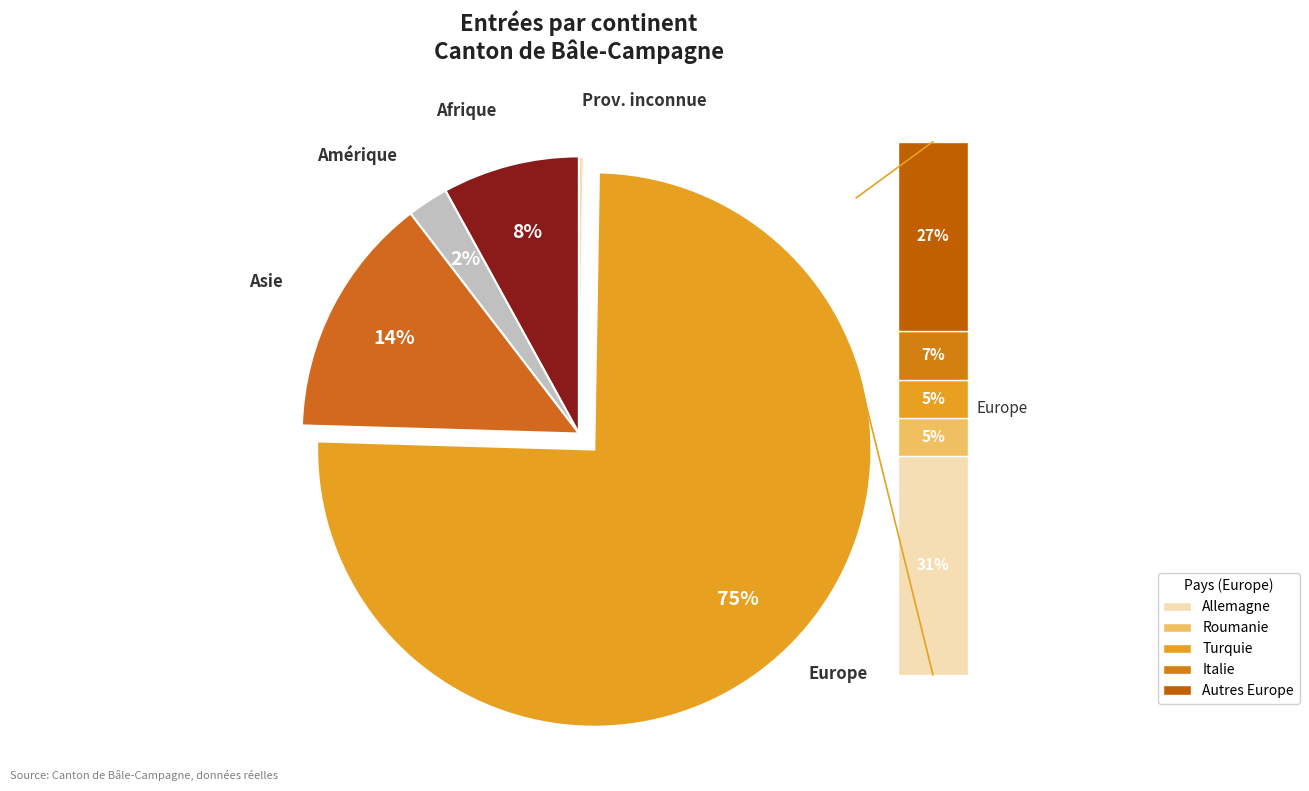

How much of the chart is everything except Amérique?

97.6%